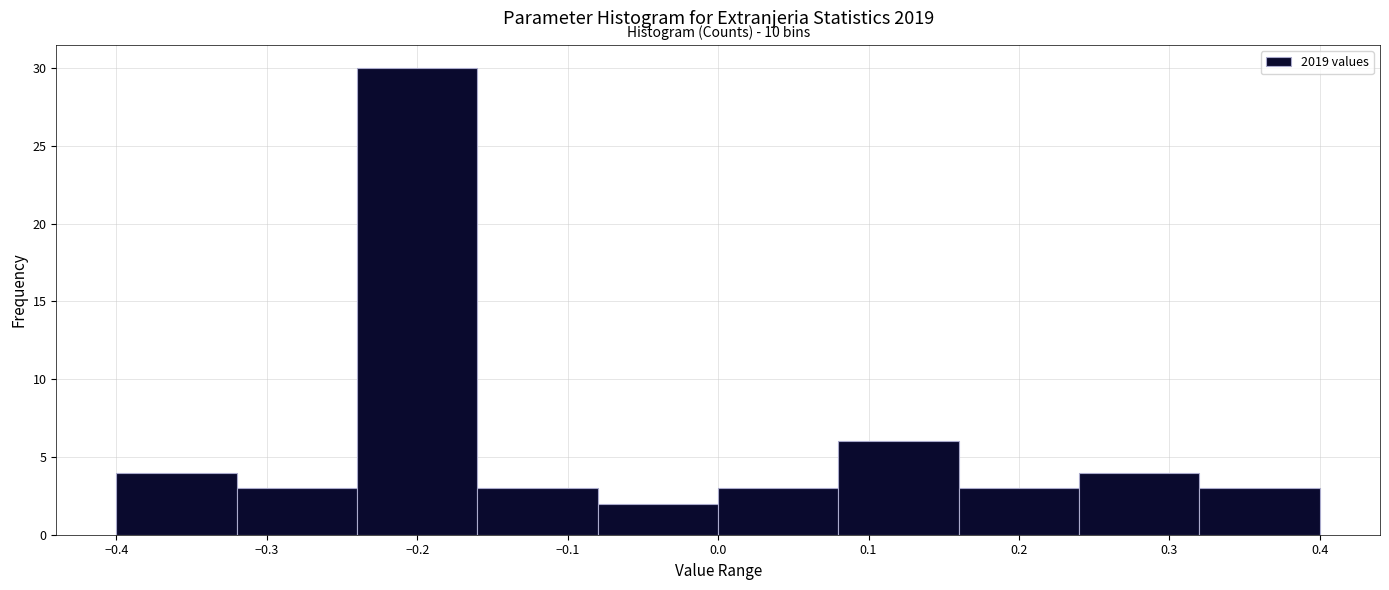

Over which range of the x-axis is the bar tallest?

-0.24 to -0.16